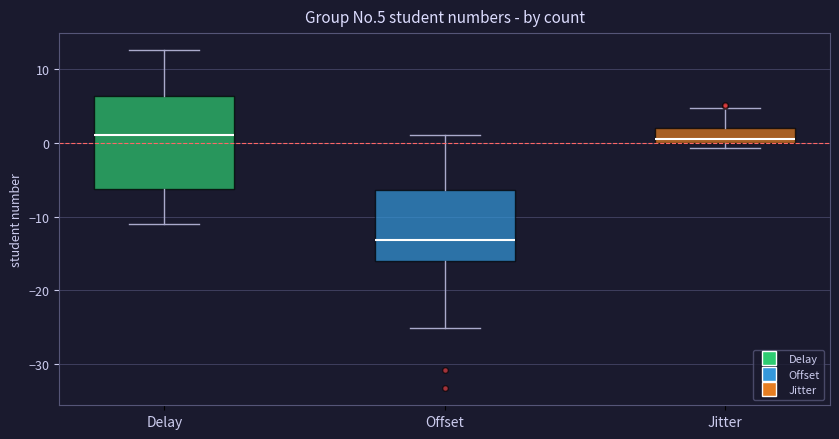

Where is the lower edge of the box for Jitter on the y-axis? The values are not printed on the chart, so give them approximately, as read against the axis.

0